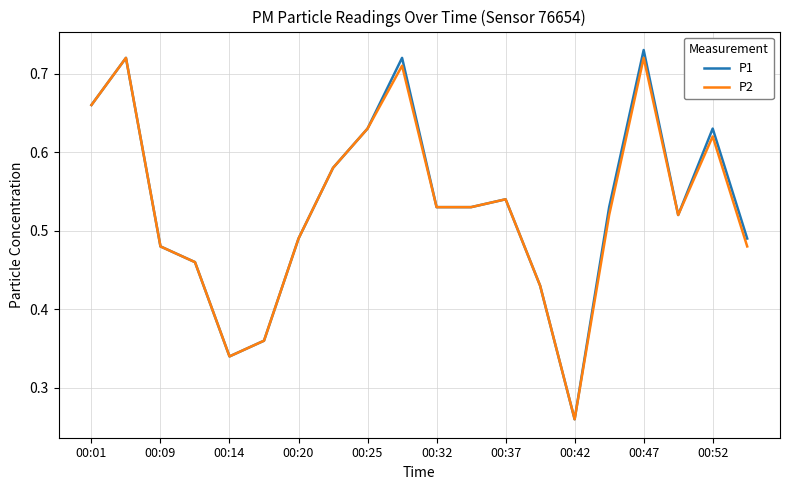

Which series has the widest spread of values?

P1